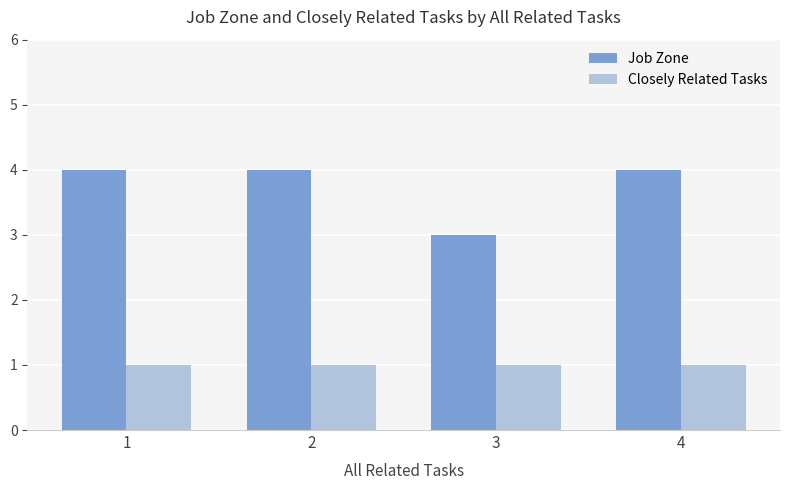

Reading right to left, extract all data points from this chart.

Job Zone: 4=4	3=3	2=4	1=4
Closely Related Tasks: 4=1	3=1	2=1	1=1